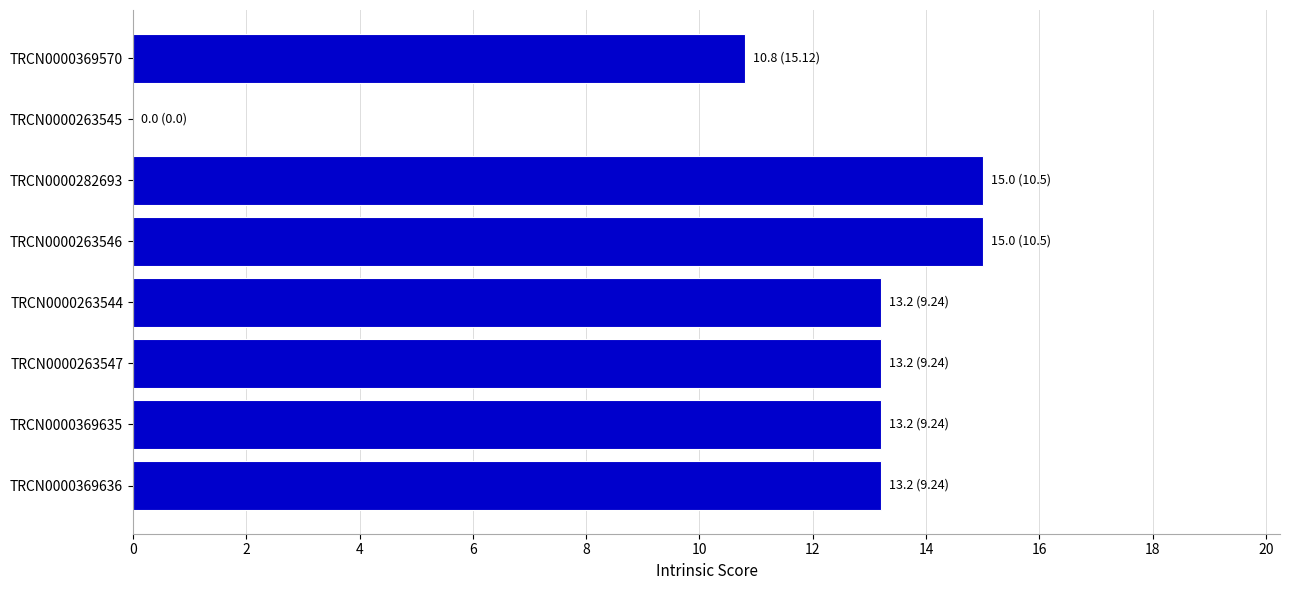

At which label is the value closest to 7?

TRCN0000369570